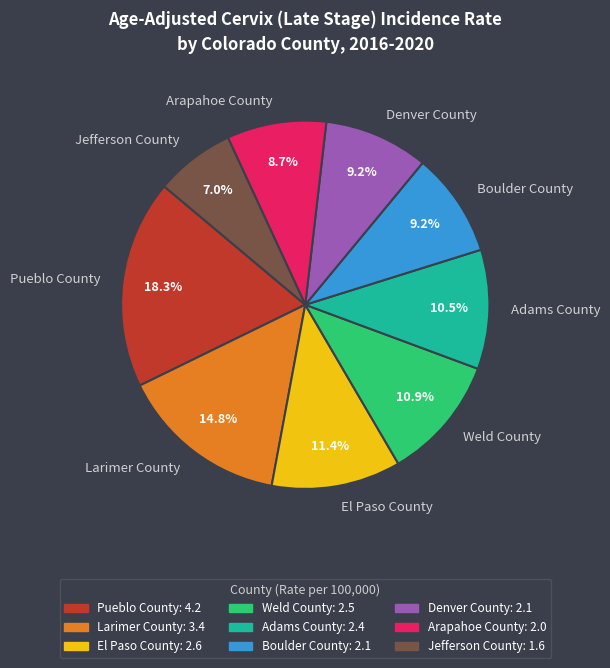

True or false: Jefferson County accounts for 7% of the total.

True